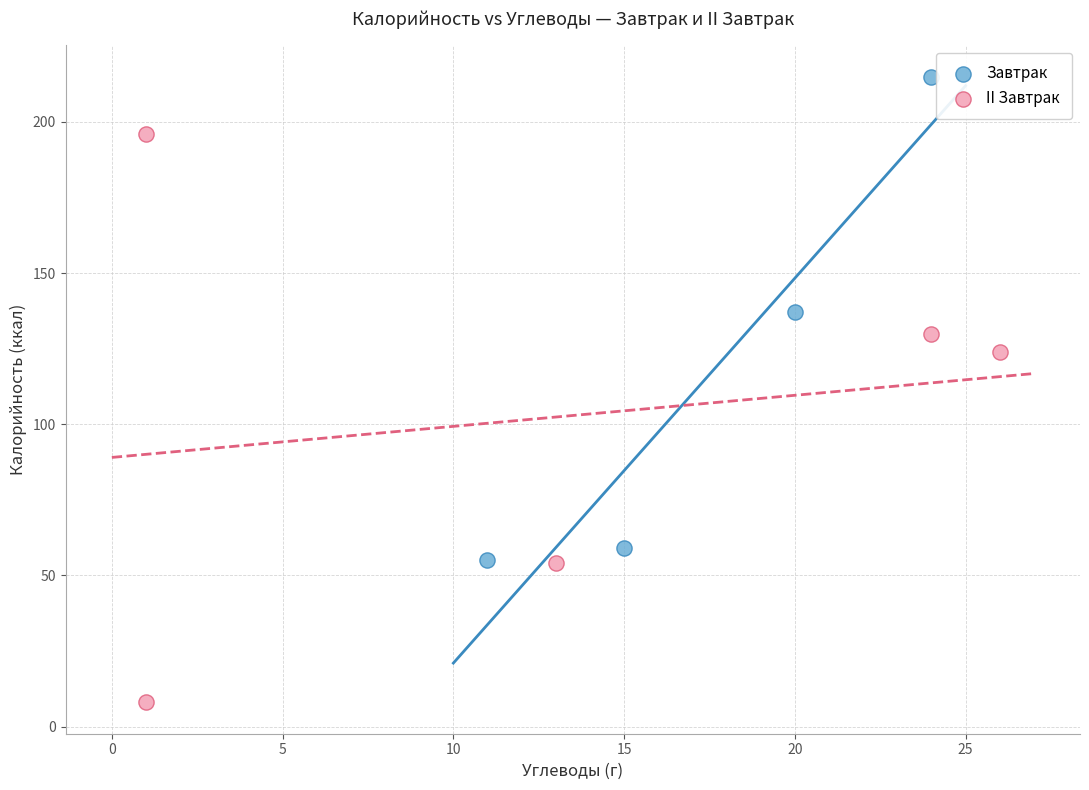

Which series has the largest Y range (max minus min)?

II Завтрак